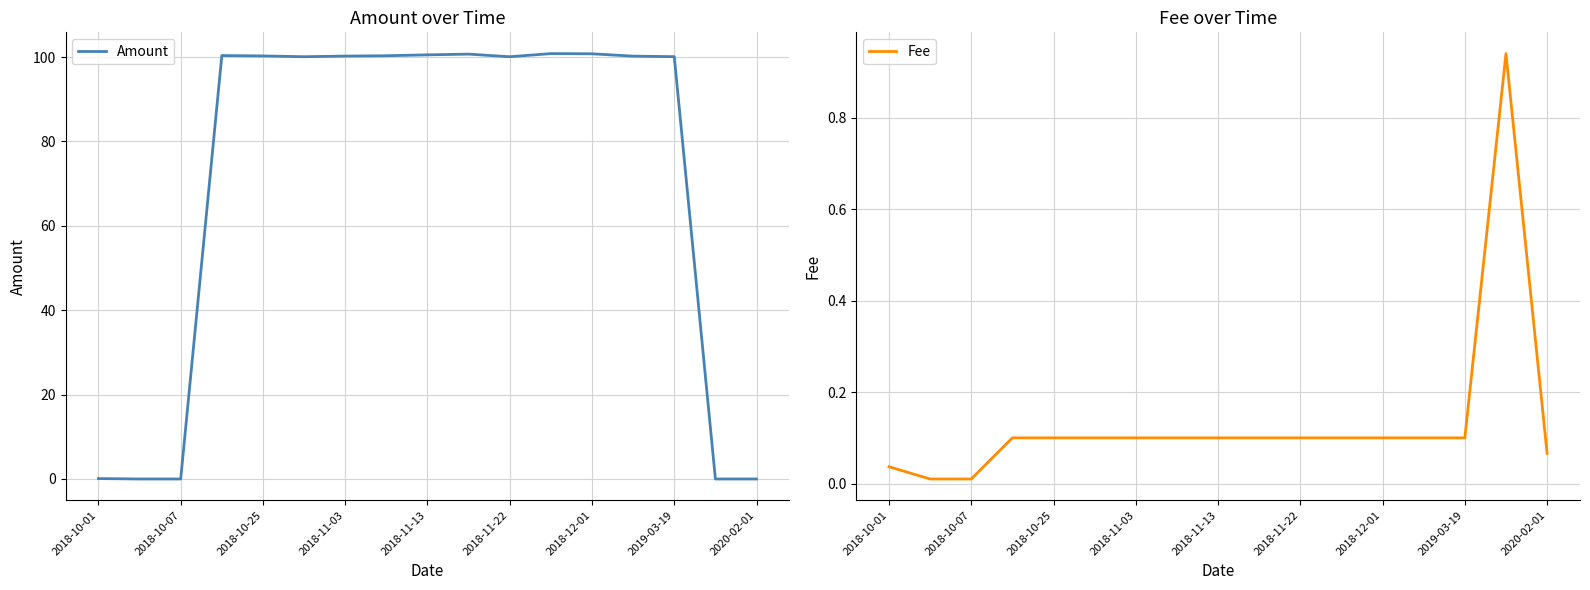

What is the highest value of the Amount series?

100.8